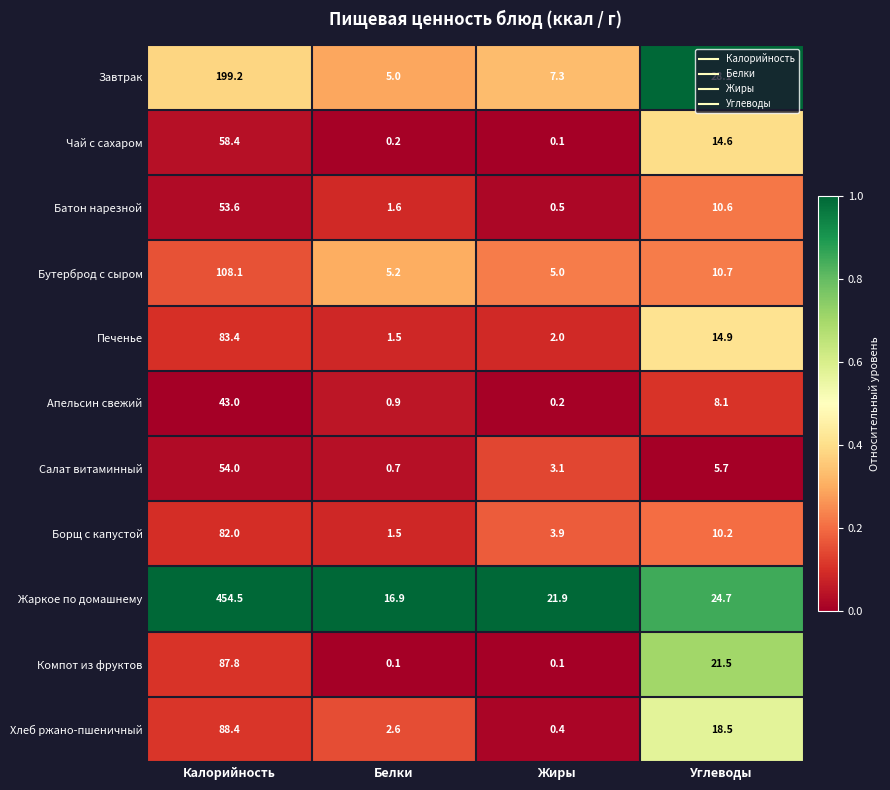

What is the minimum value for Батон нарезной?

0.5